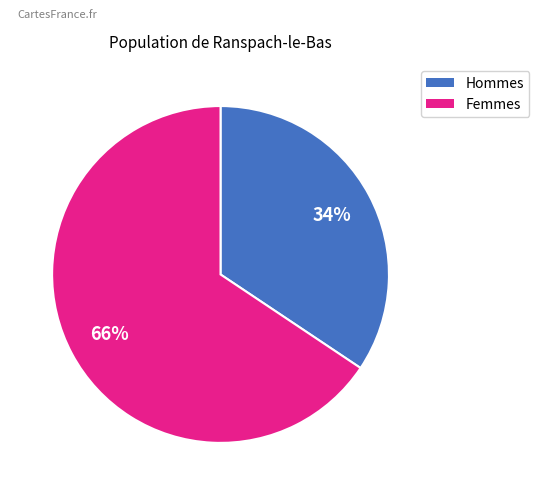

To the nearest percent, what is the average slice percentage?

50%